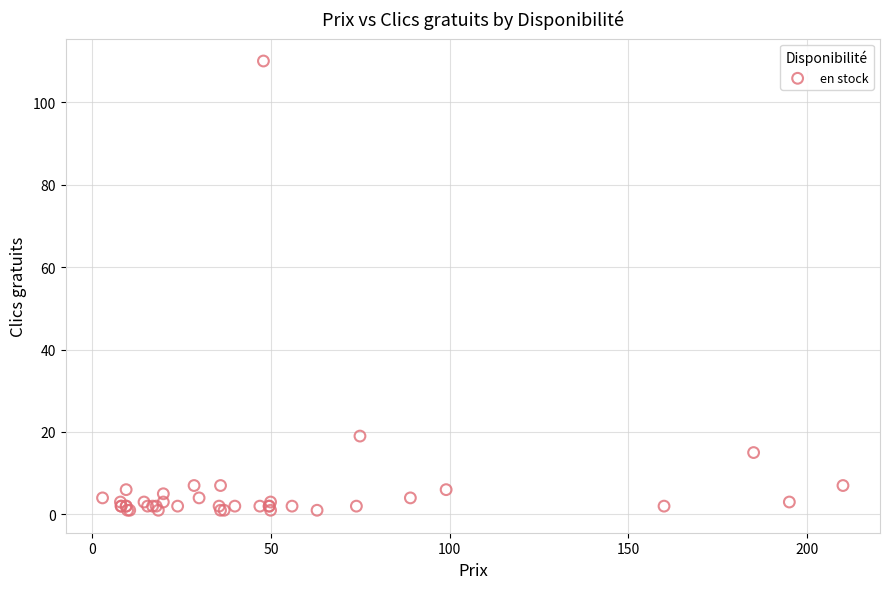

What Y value in the scatter plot is closest to 55?

19